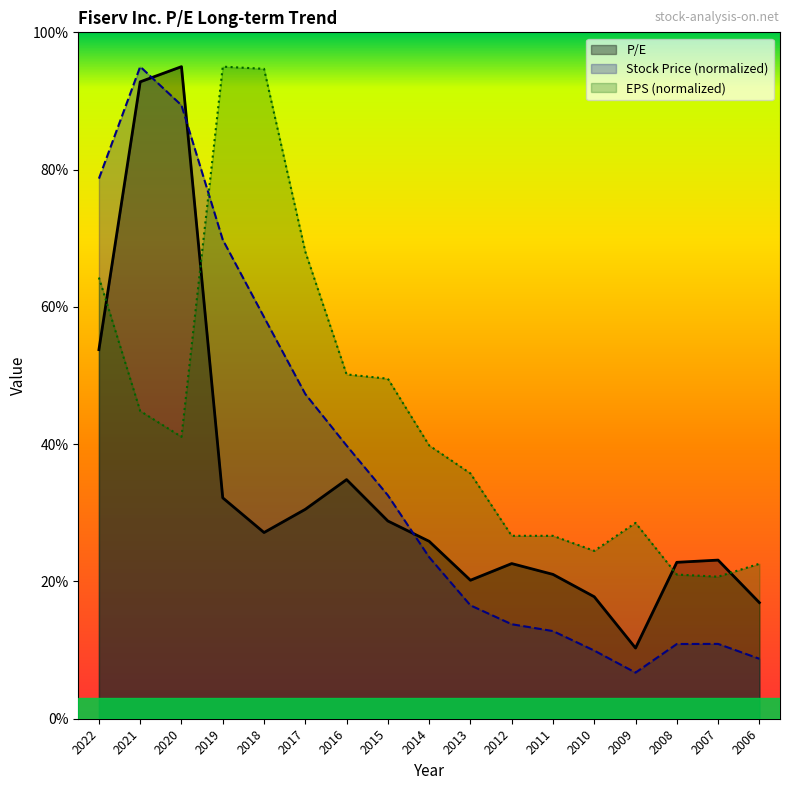

Does the chart have visible grid lines?

No